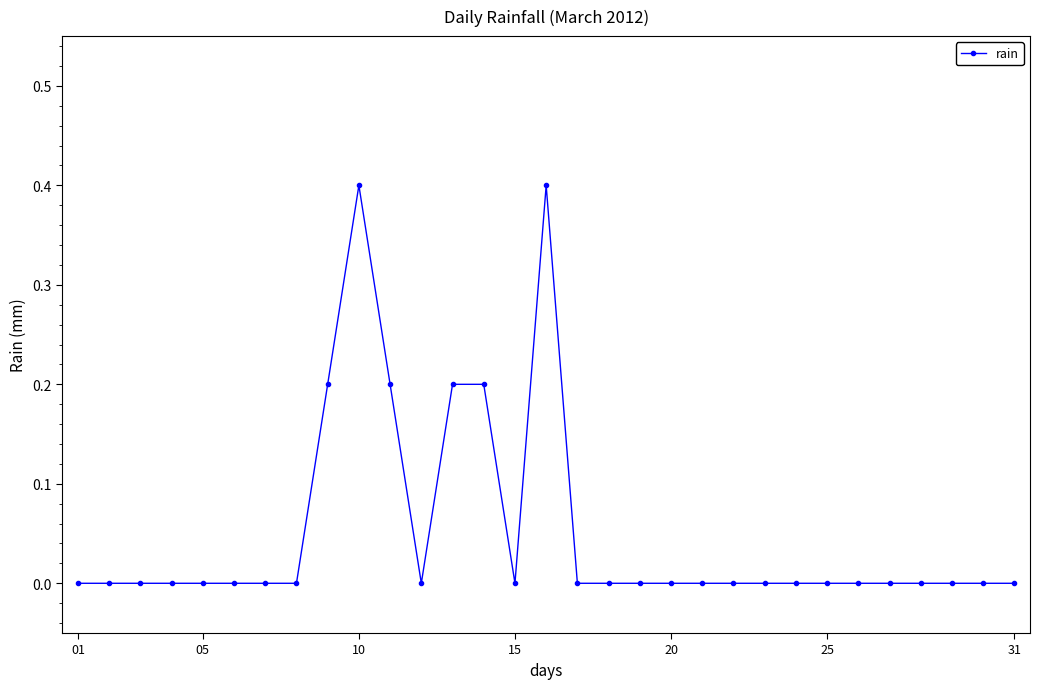

What is the maximum value shown in the chart?

0.4